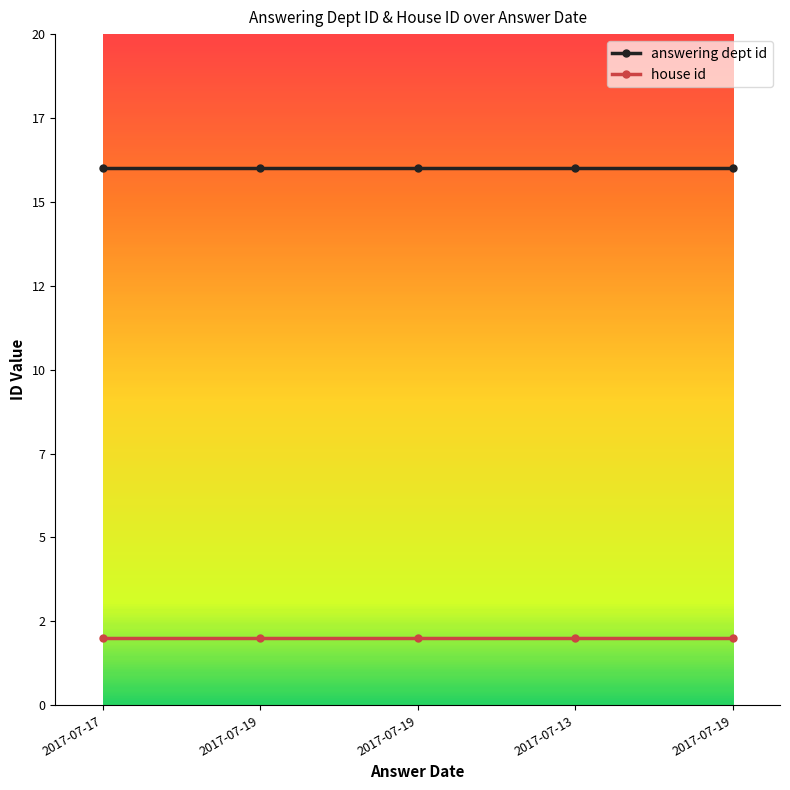

Between 2017-07-17 and 2017-07-13, which is larger?

2017-07-17